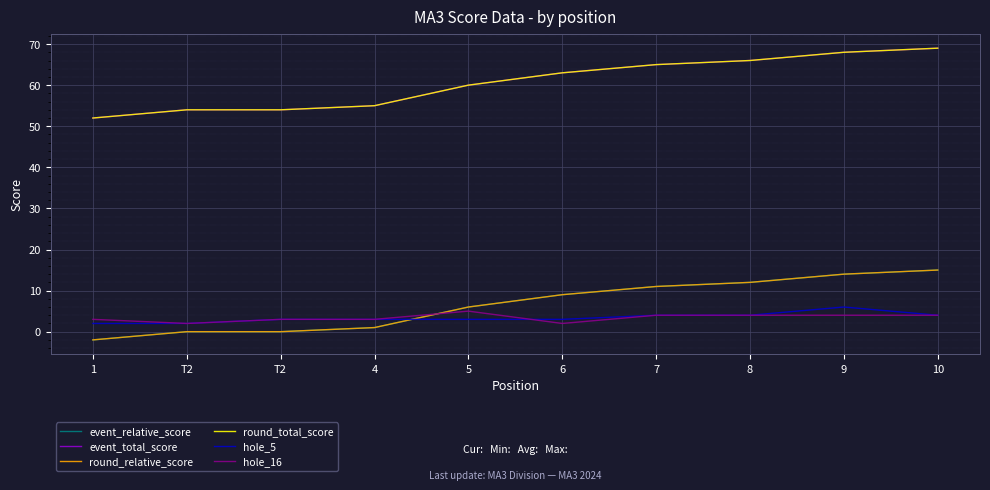

Is this an area chart (filled region under the line)?

No